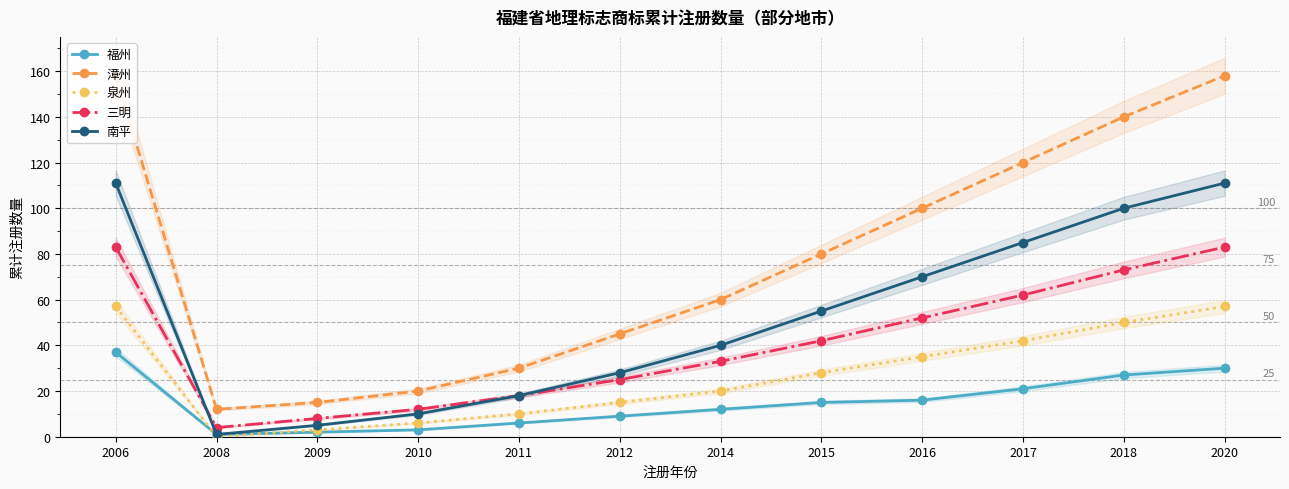

What is the difference between the maximum and minimum values in the 泉州 series?

57